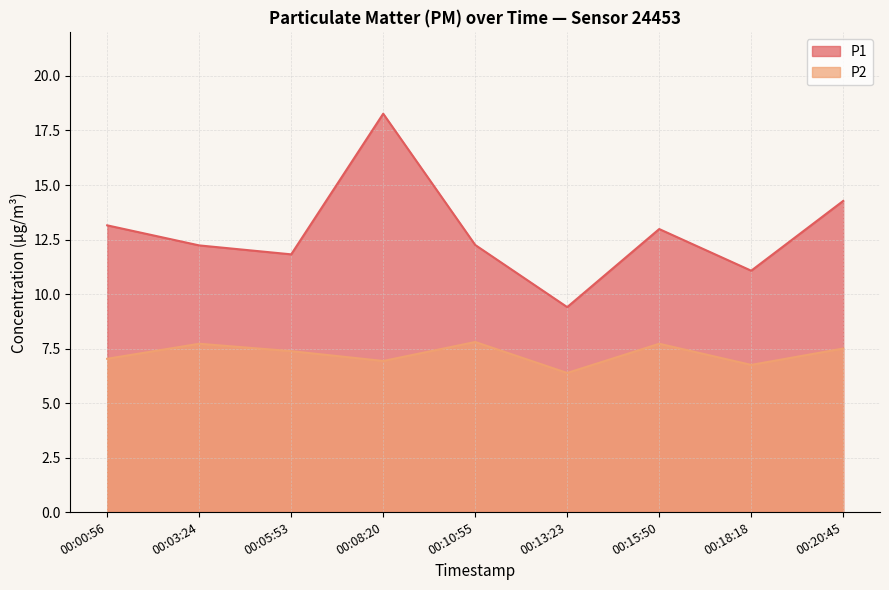

What is the average value of the P2 series?

7.2